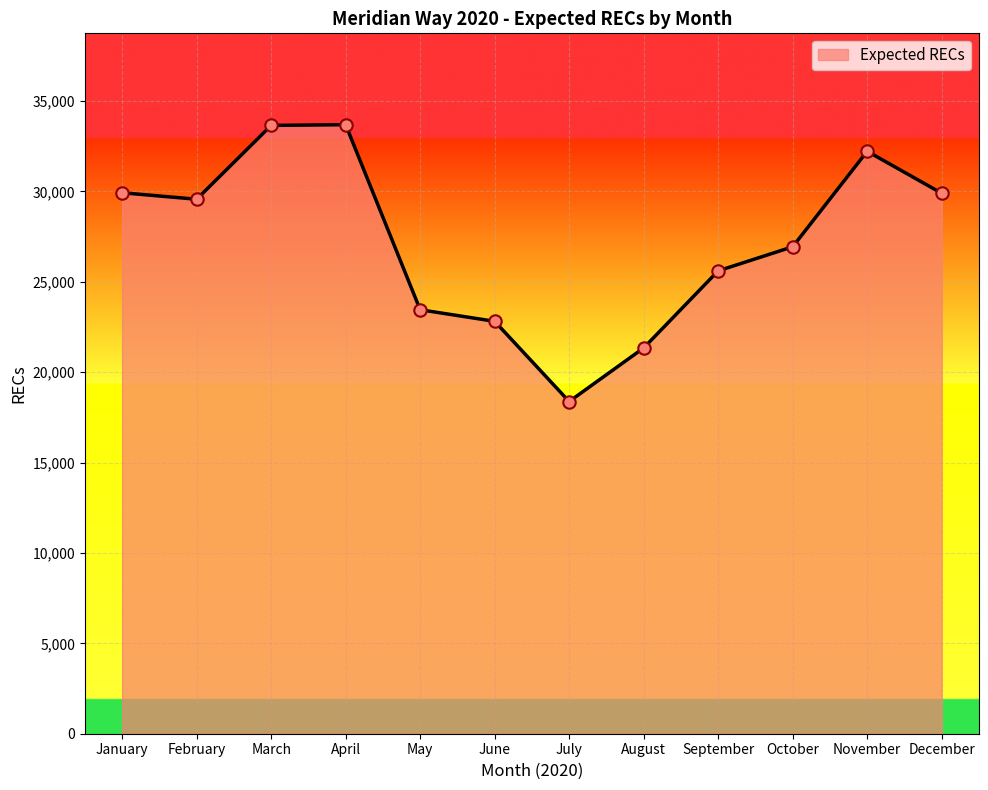

Between August and July, which is larger?

August